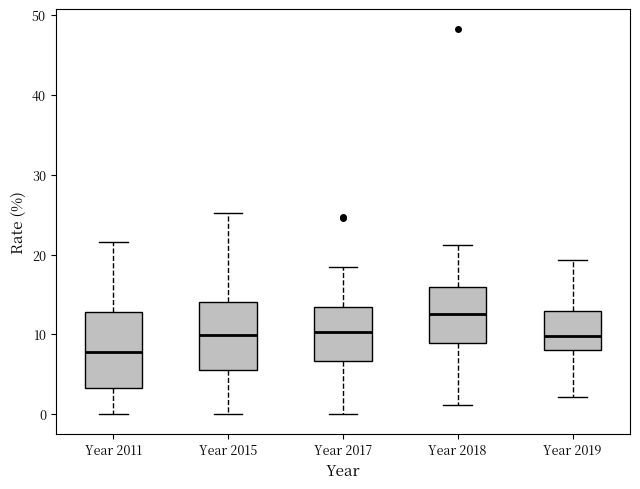

Which box's median line is the lowest?

Year 2011